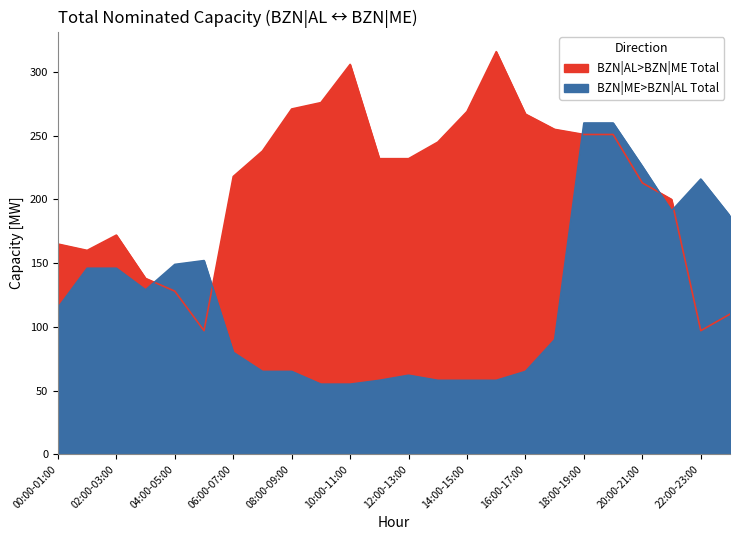

How many lines are shown in the chart?

2